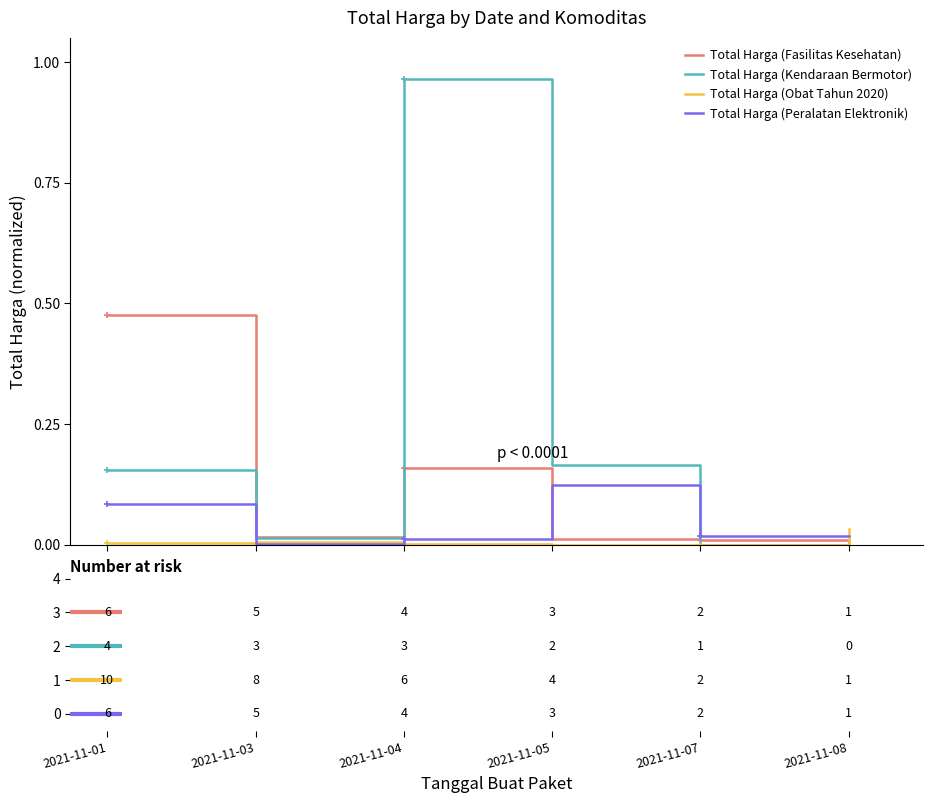

Which series has the widest spread of values?

Total Harga (Kendaraan Bermotor)